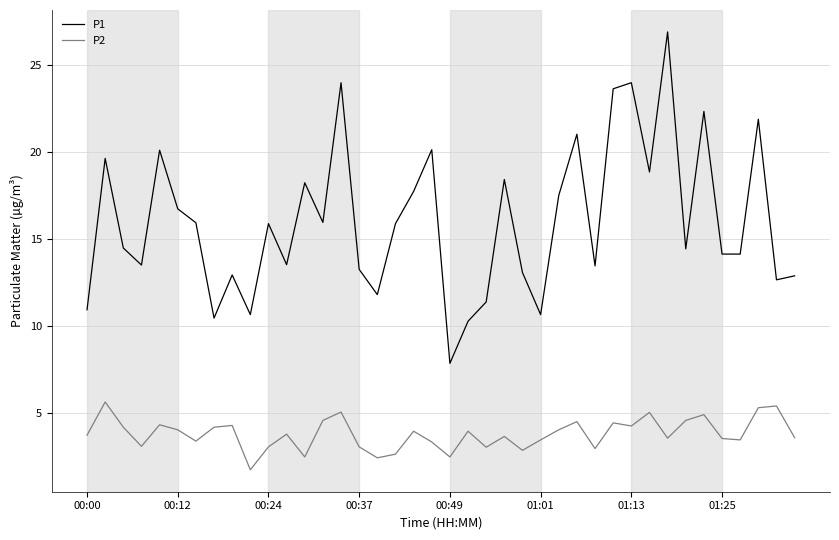

What is the difference between the maximum and minimum values in the P2 series?

3.9